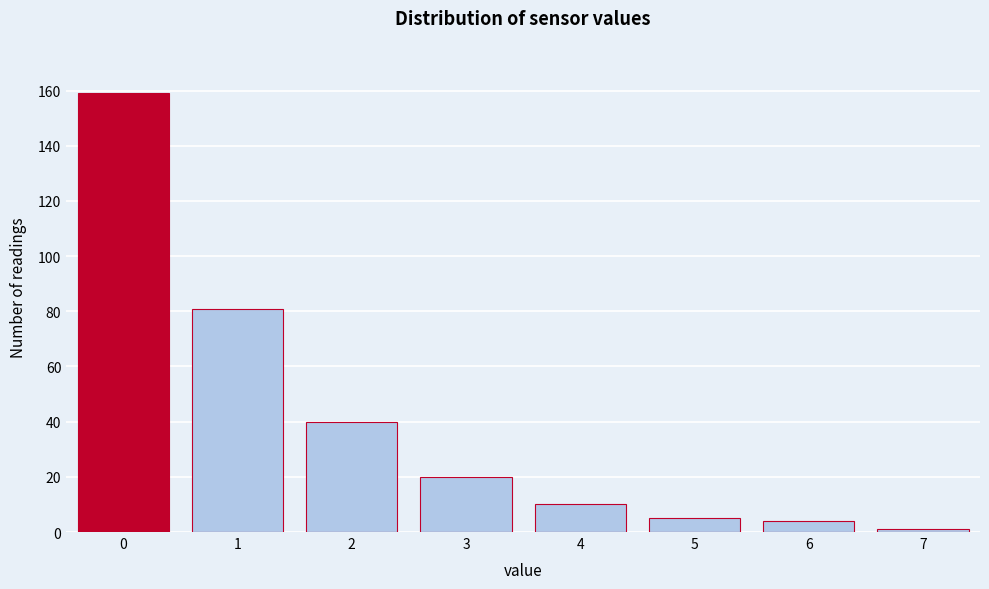

Reading right to left, list all the values displayed in this chart.

7=1	6=4	5=5	4=10	3=20	2=40	1=81	0=159